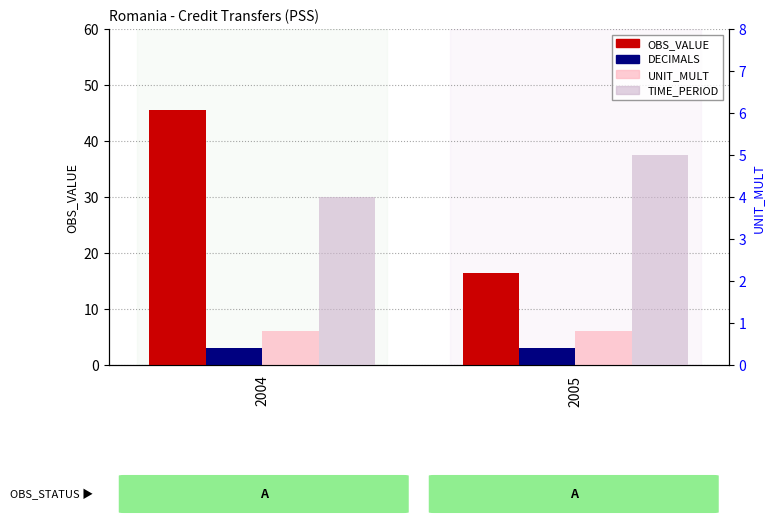

What value does the UNIT_MULT series have at 2005?

6.0